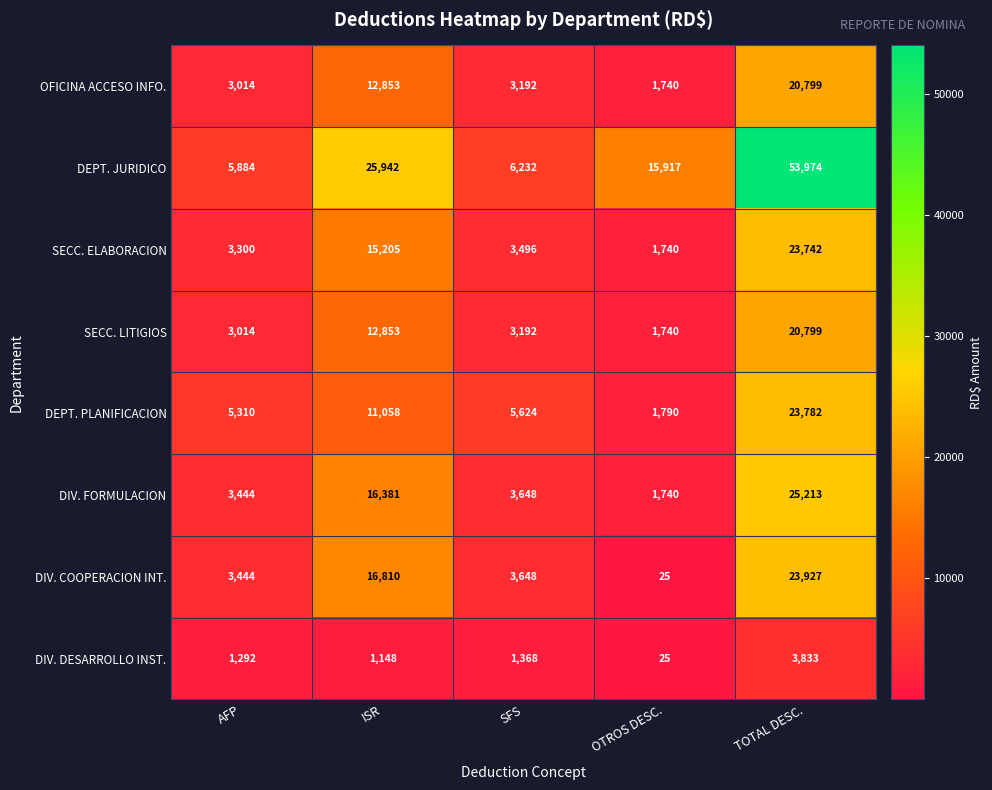

Which label corresponds to the smallest value in the chart?

OTROS DESC.